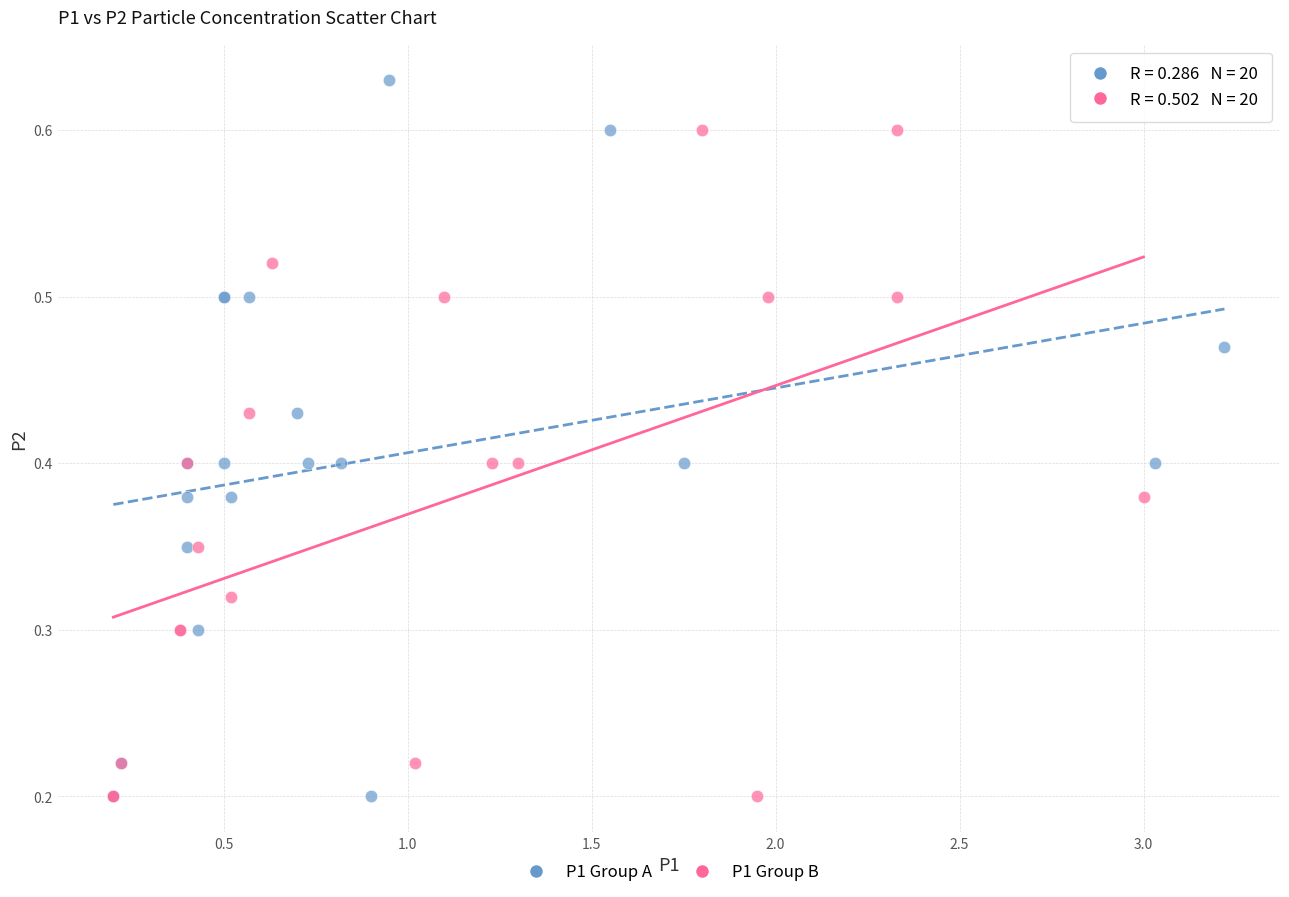

Which series reaches the maximum Y coordinate?

P1 Group A